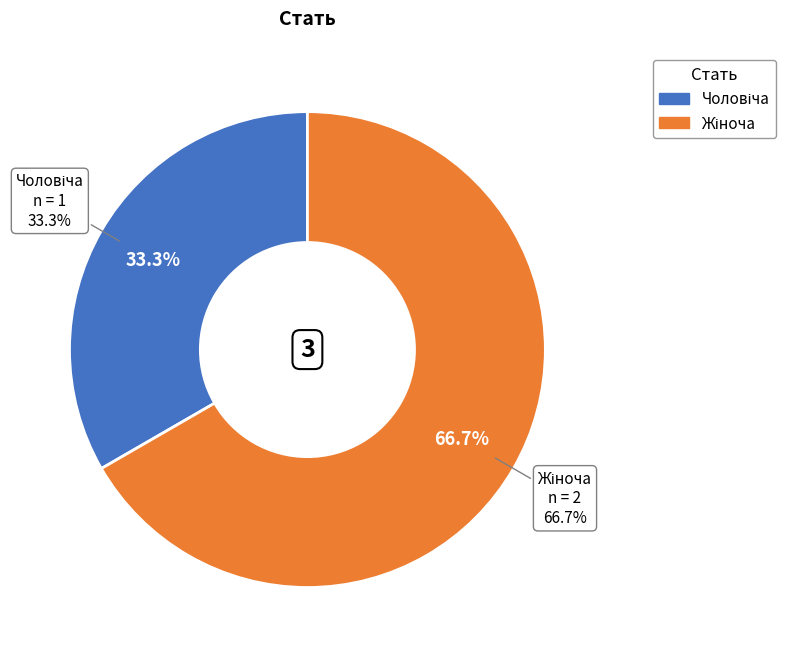

To the nearest percent, what is the average slice percentage?

50%